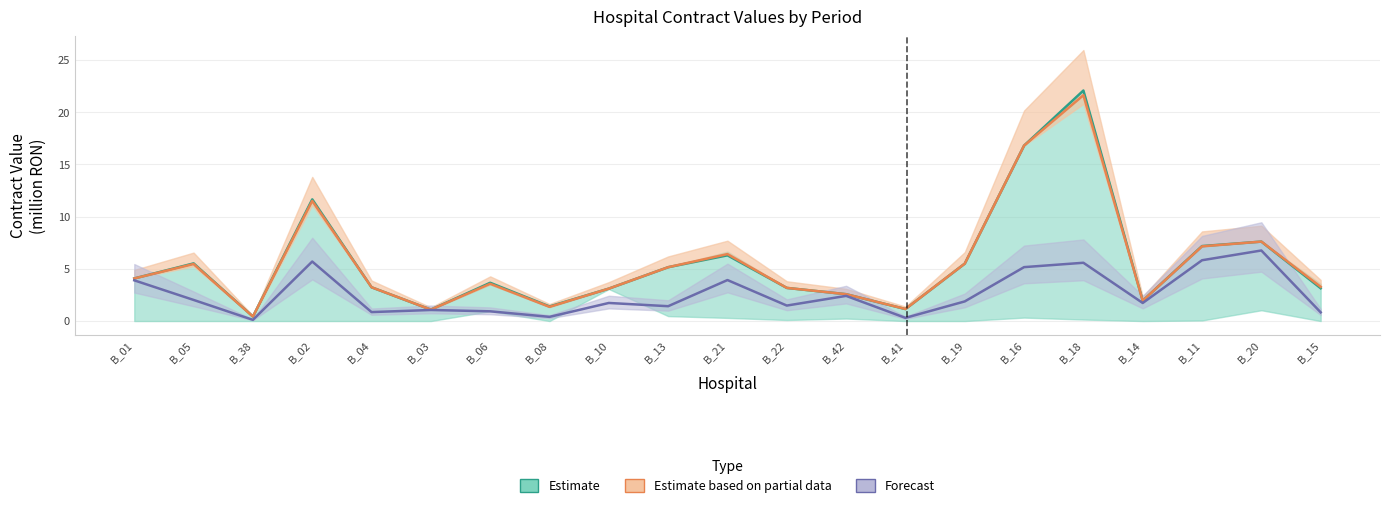

How many lines are shown in the chart?

3